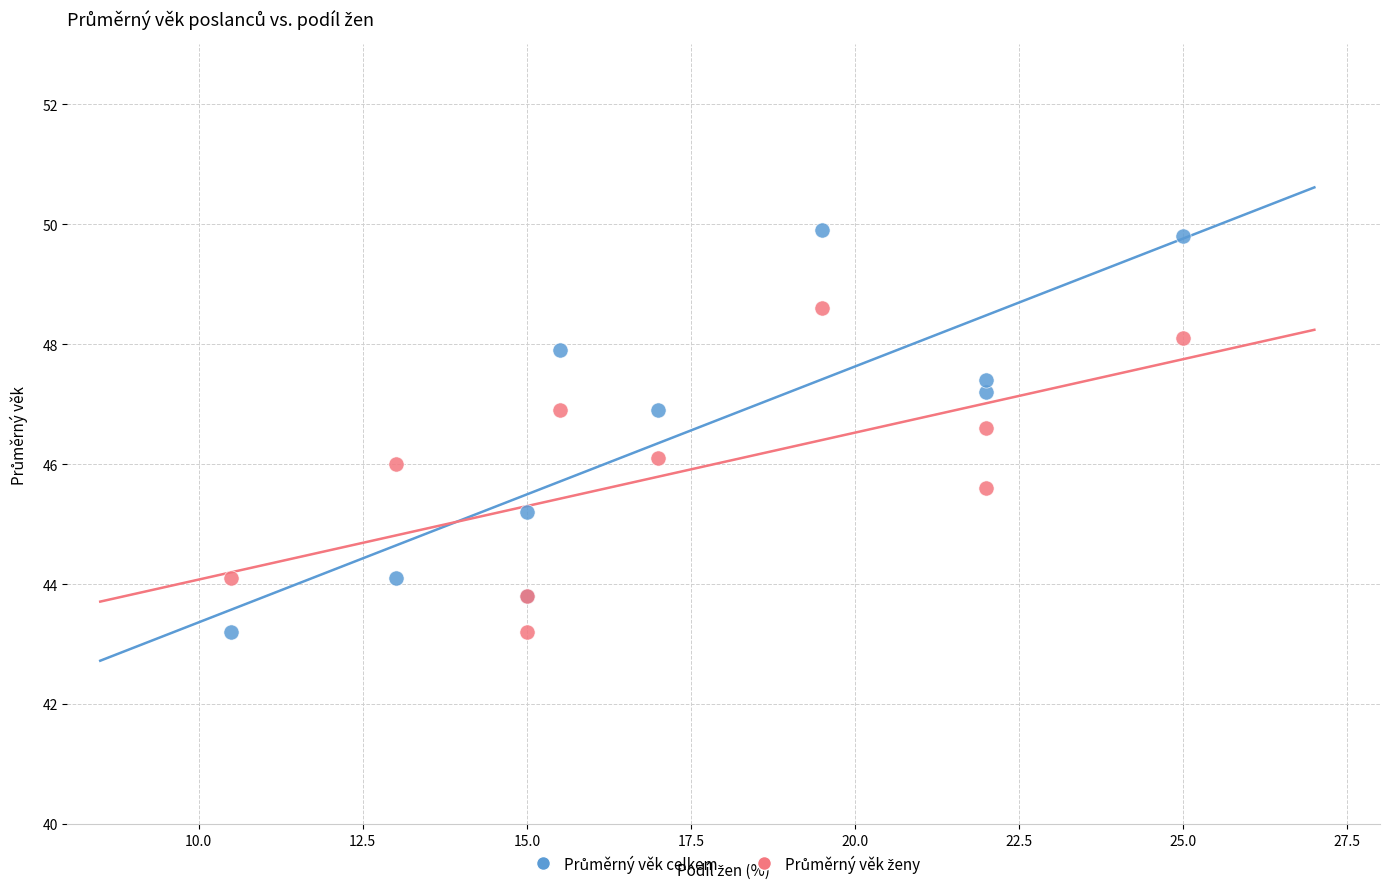

What is the X range (max minus min) for the scatter plot?

14.5